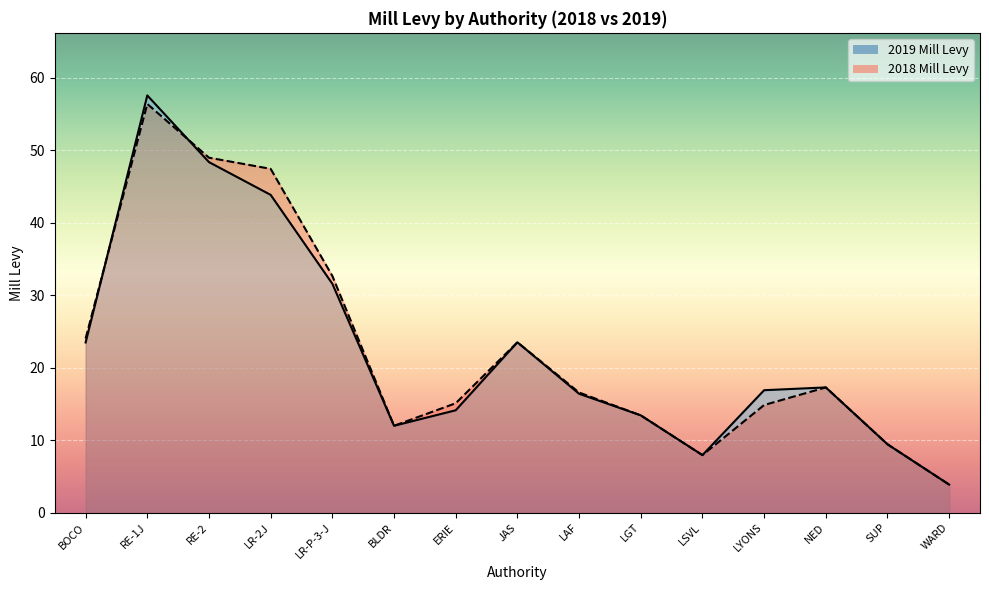

The value of 2018 Mill Levy at WARD is 3.9. True or false?

True